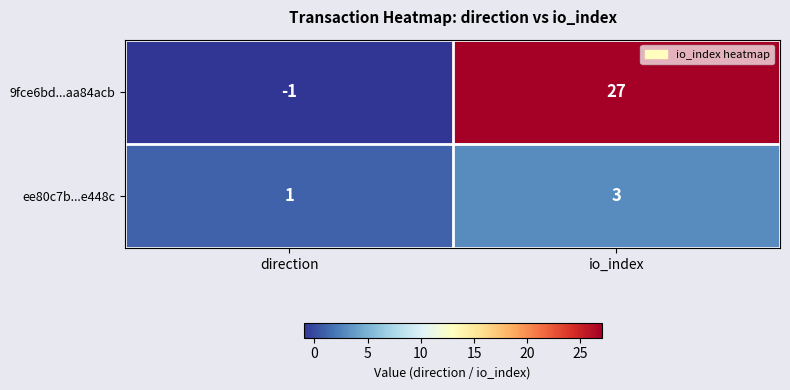

What is the total value across all series at io_index?

30